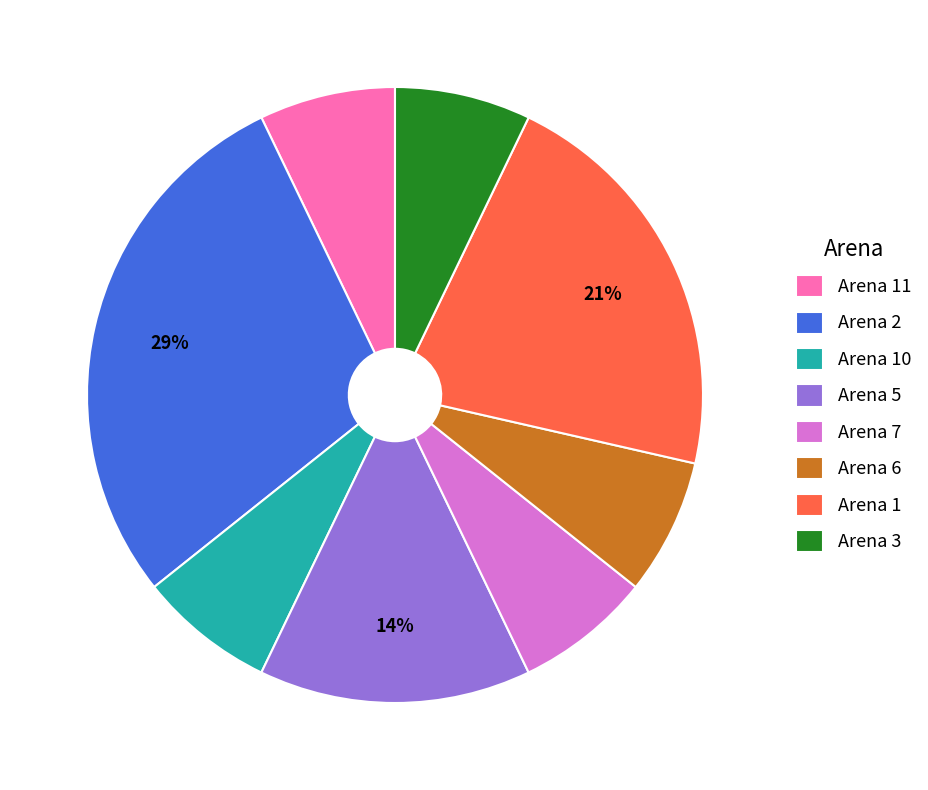

To the nearest percent, what percentage of the pie is Arena 10?

7%